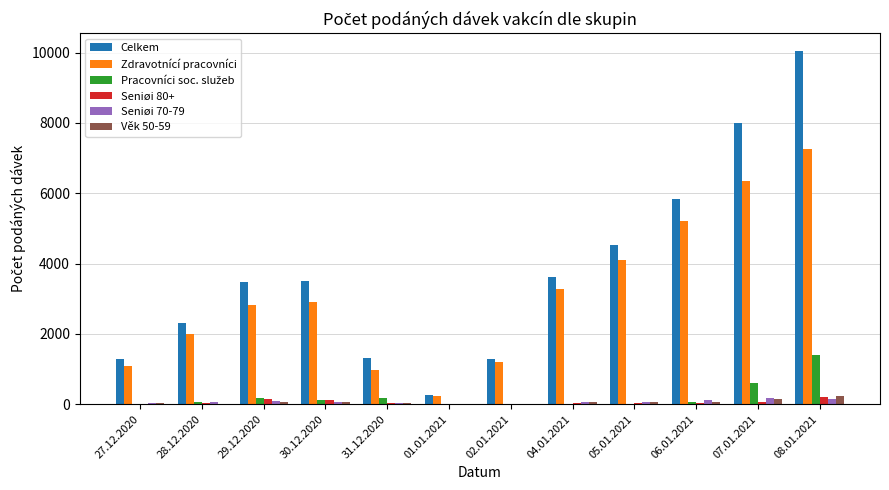

Between 28.12.2020 and 31.12.2020, which series saw the biggest shift?

Zdravotnící pracovníci